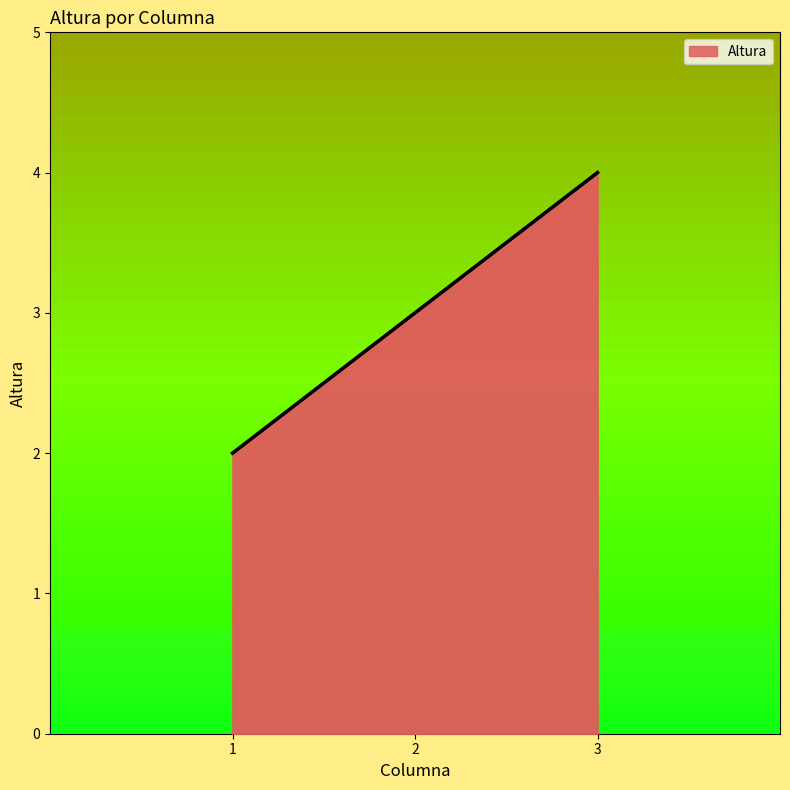

How many lines are shown in the chart?

1